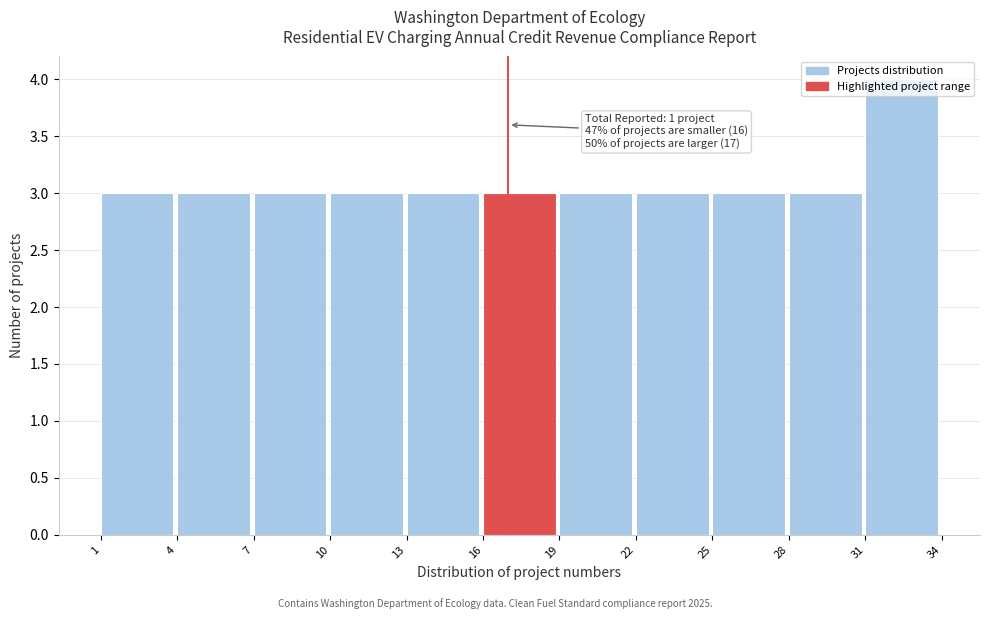

Which range on the x-axis has the tallest bar?

31 to 34